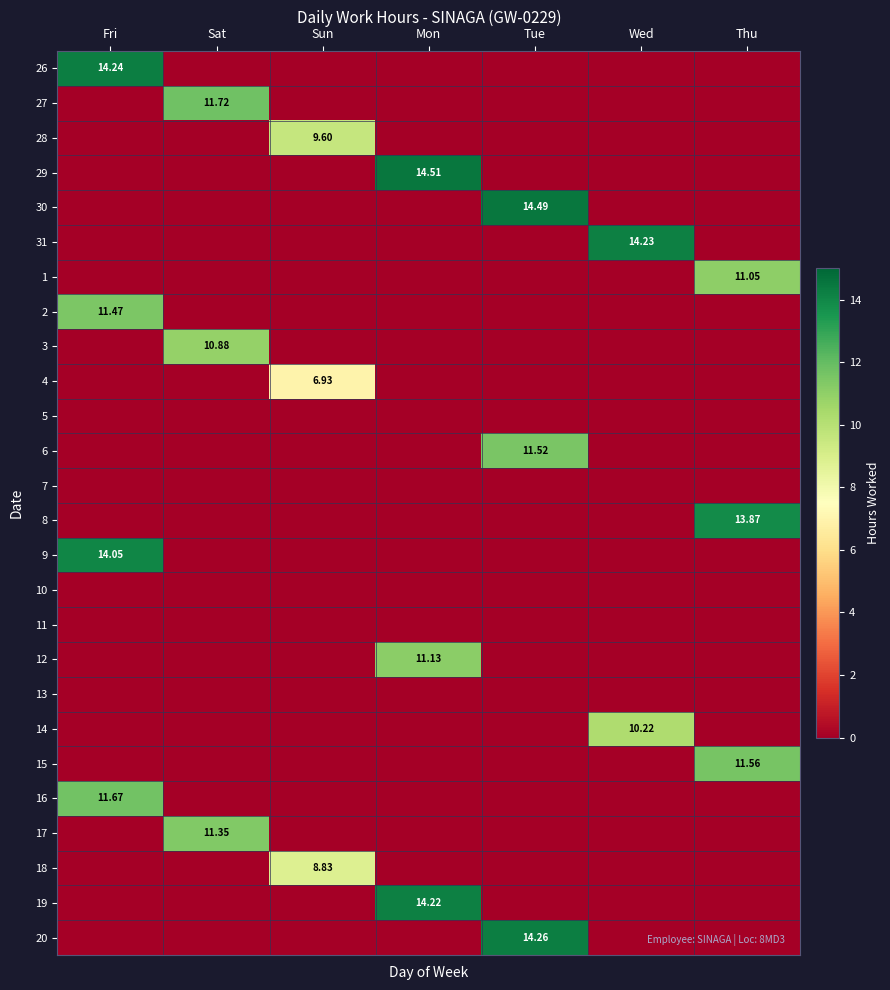

Rank the series by their maximum value, from lowest to highest.

5, 7, 10, 11, 13, 4, 18, 28, 14, 3, 1, 12, 17, 2, 6, 15, 16, 27, 8, 9, 19, 31, 26, 20, 30, 29